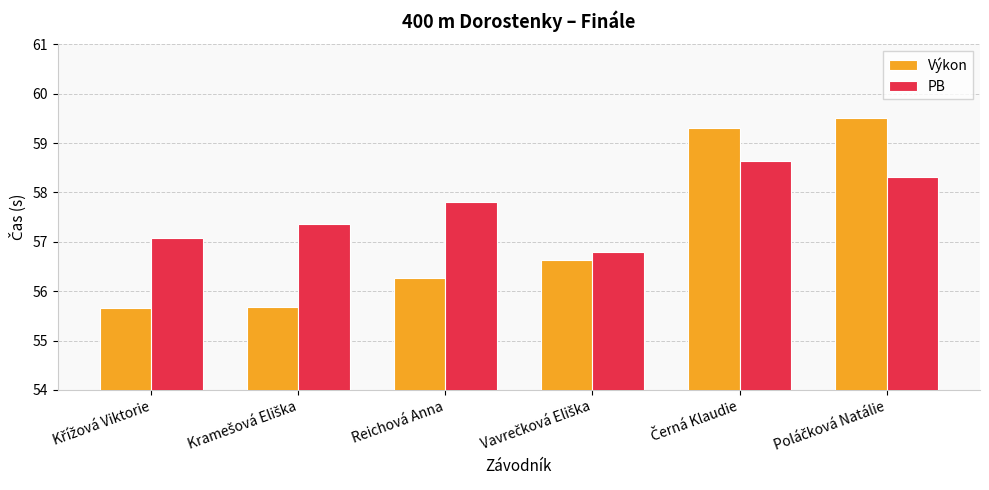

List the series in order of their overall mean, lowest first.

Výkon, PB